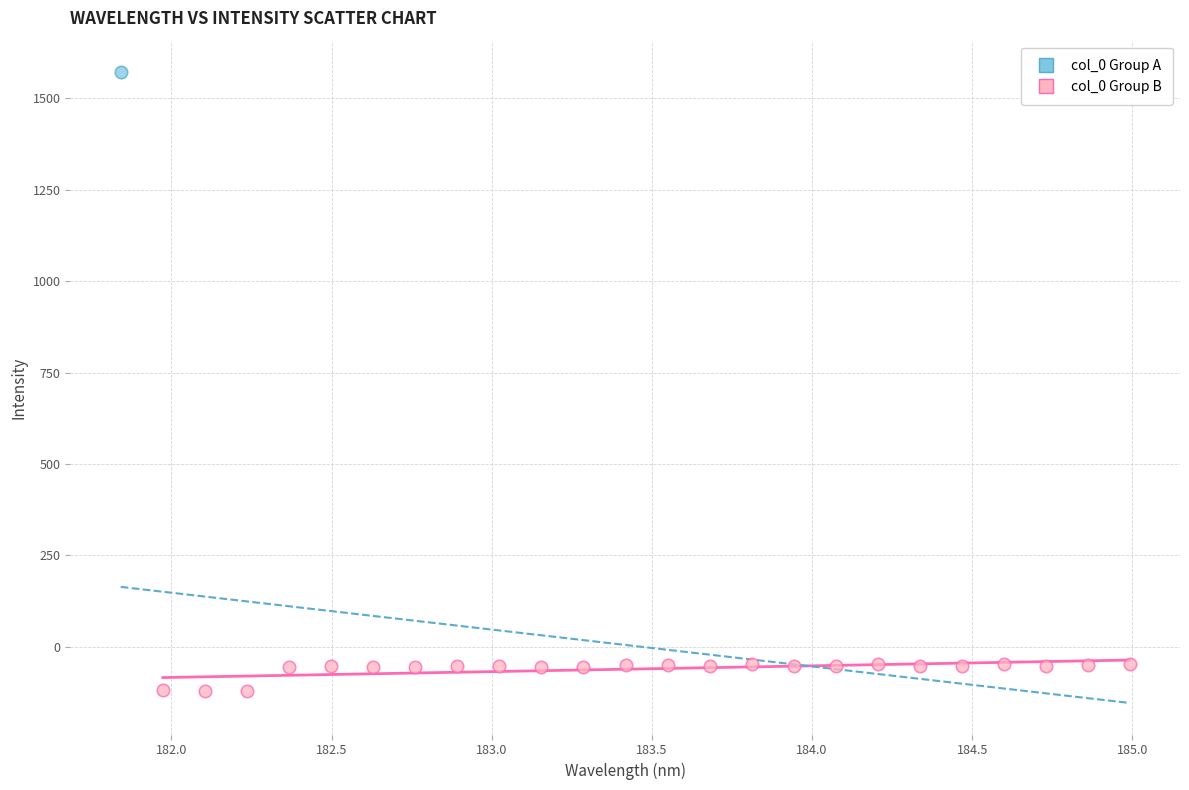

What are all the series names shown in the legend?

col_0 Group A, col_0 Group B